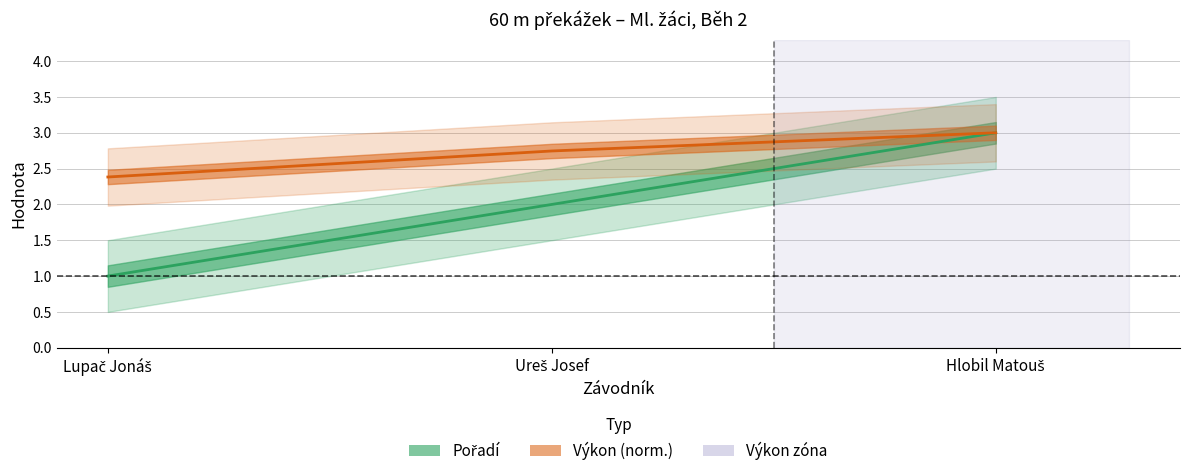

Reading right to left, extract all data points from this chart.

Pořadí: 3.0	2.0	1.0
Výkon: 3.0	2.7	2.4